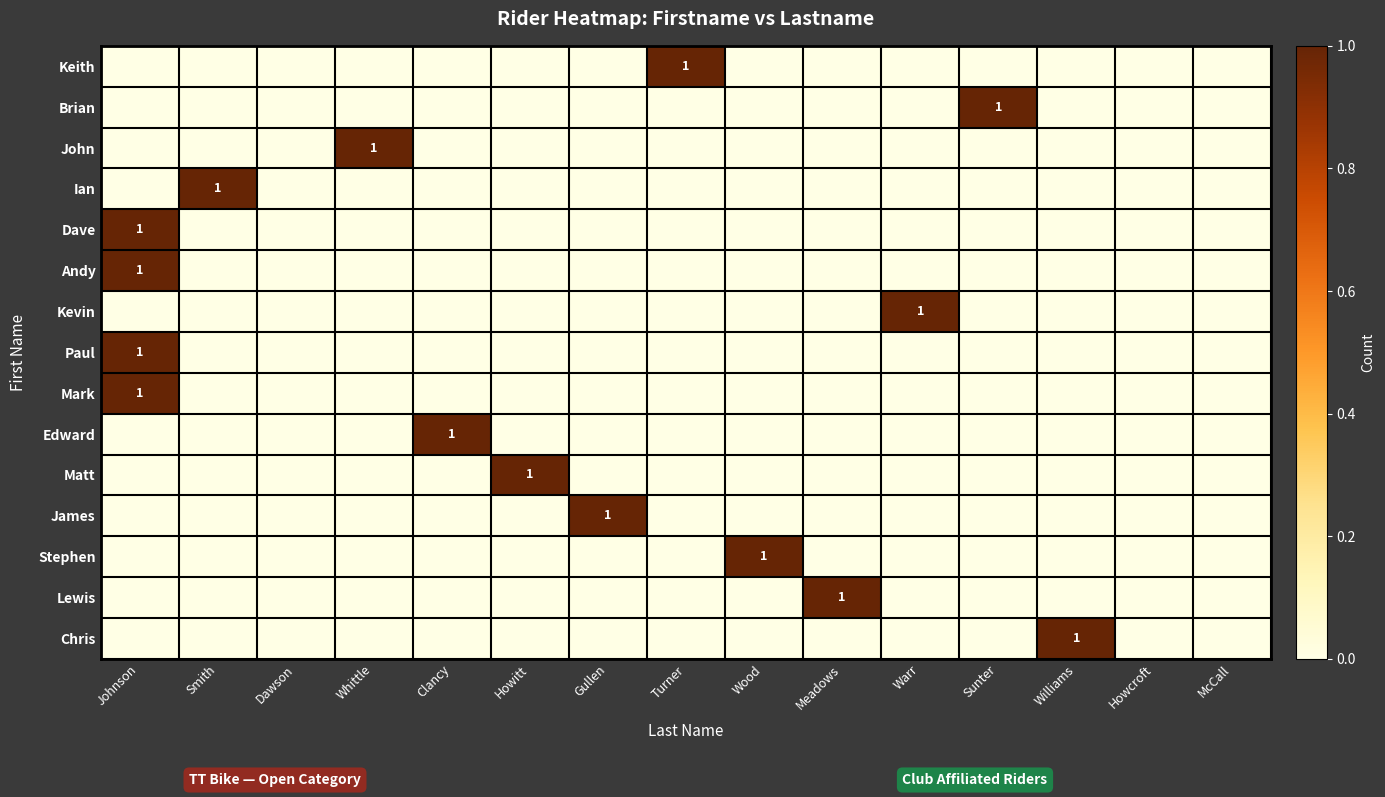

What is the difference between the highest and lowest values at Turner?

1